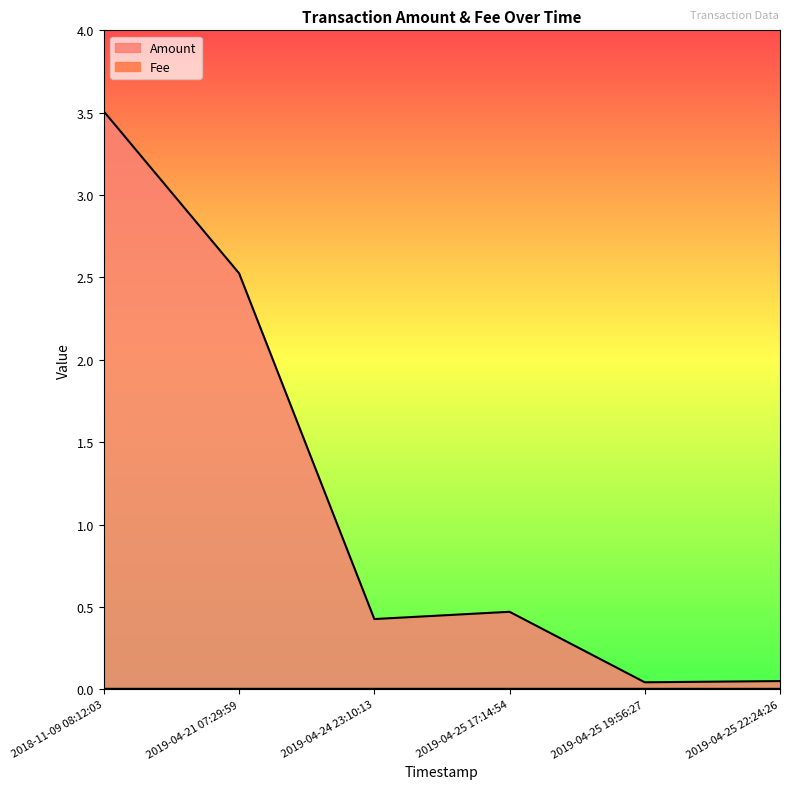

What is the average value?

1.2